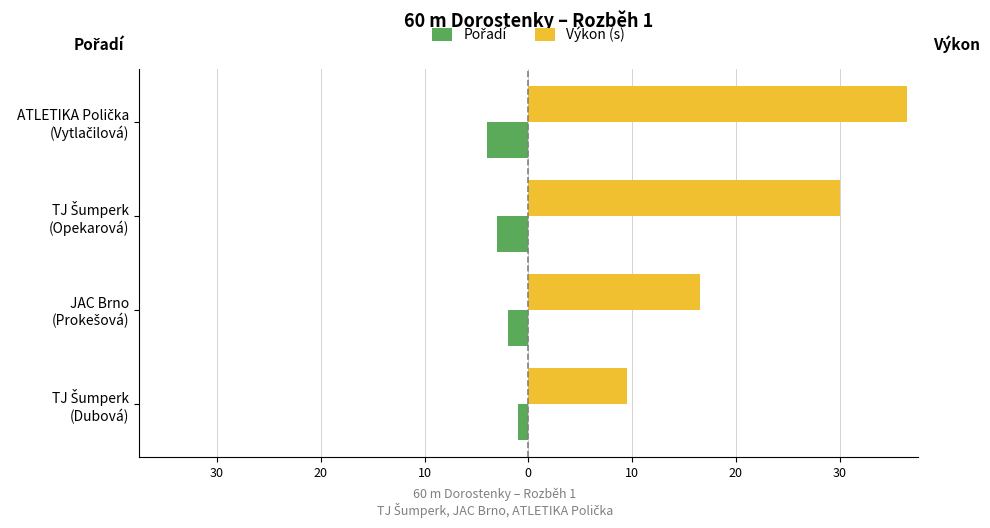

Which series has the widest spread of values?

Výkon (s)